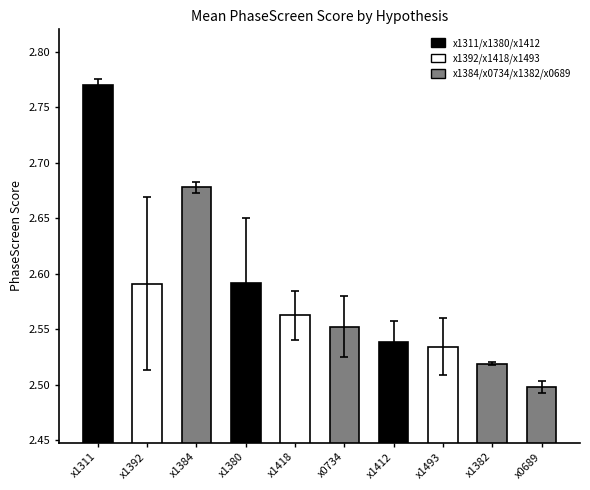

What is the difference between the maximum and minimum values?

0.3